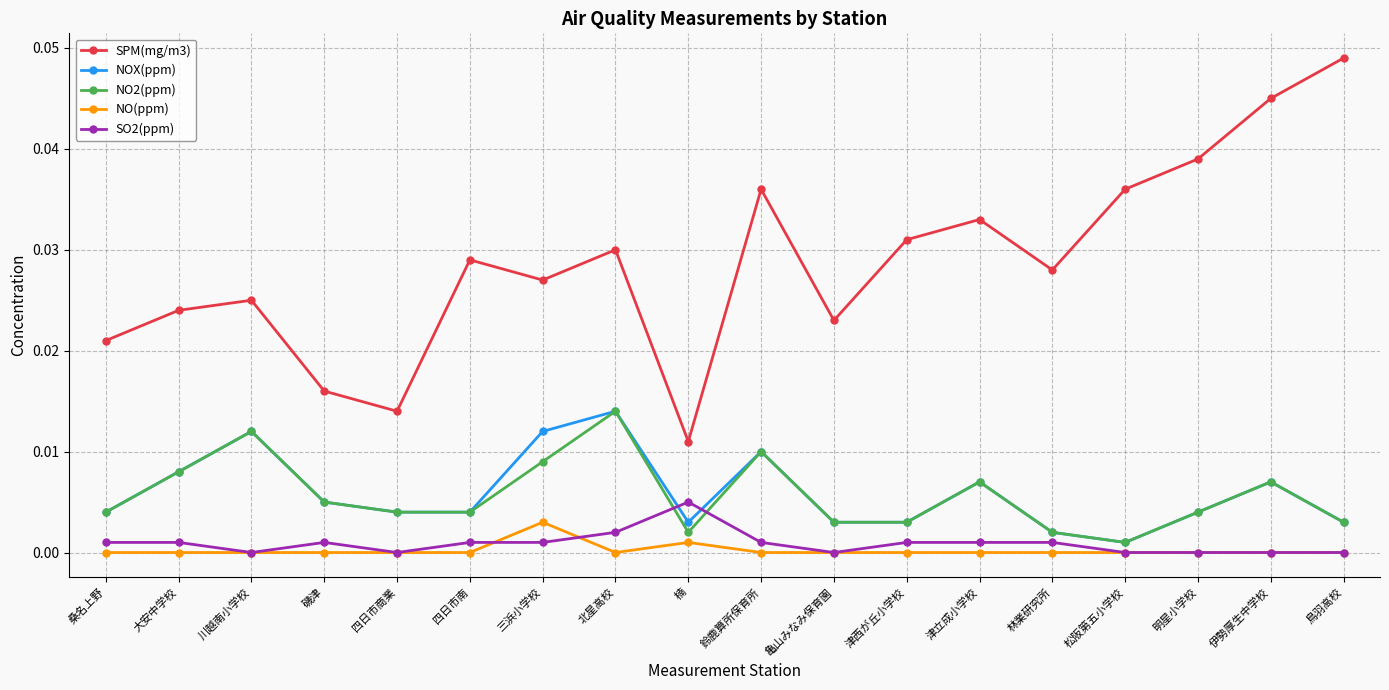

True or false: NOX(ppm) and NO(ppm) cross at least once.

False